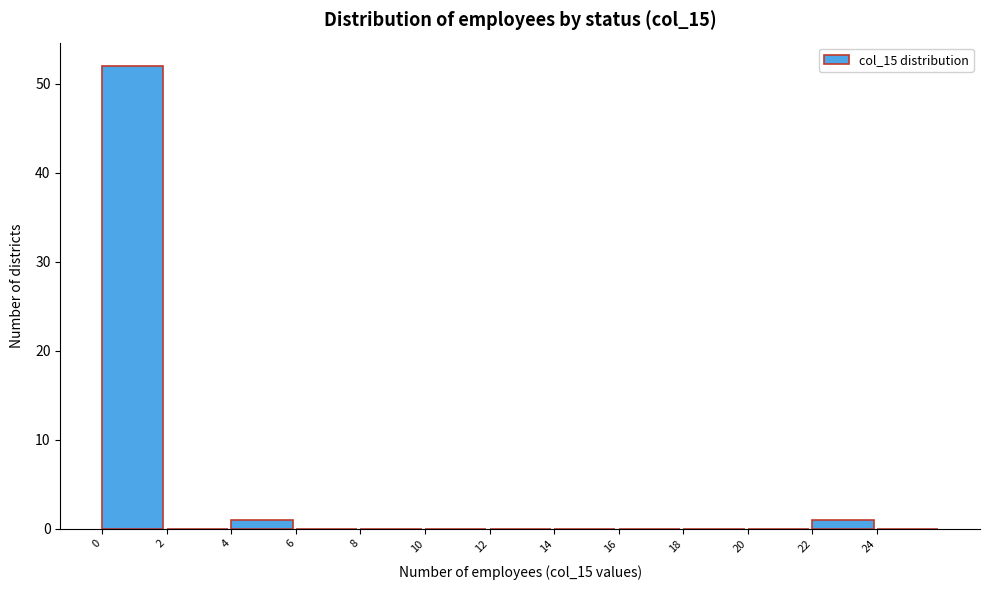

Over which range of the x-axis is the bar tallest?

0 to 2